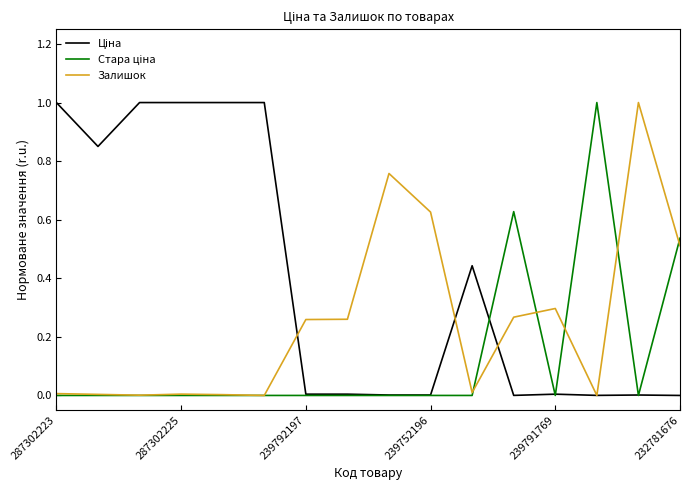

How many lines are shown in the chart?

3